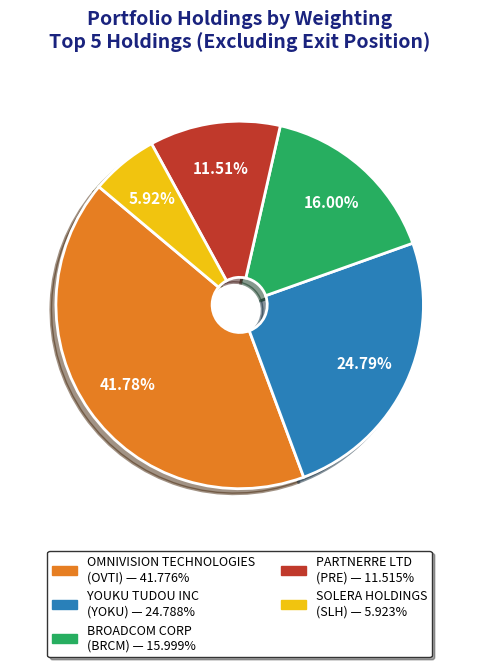

How many slices are in this pie chart?

5